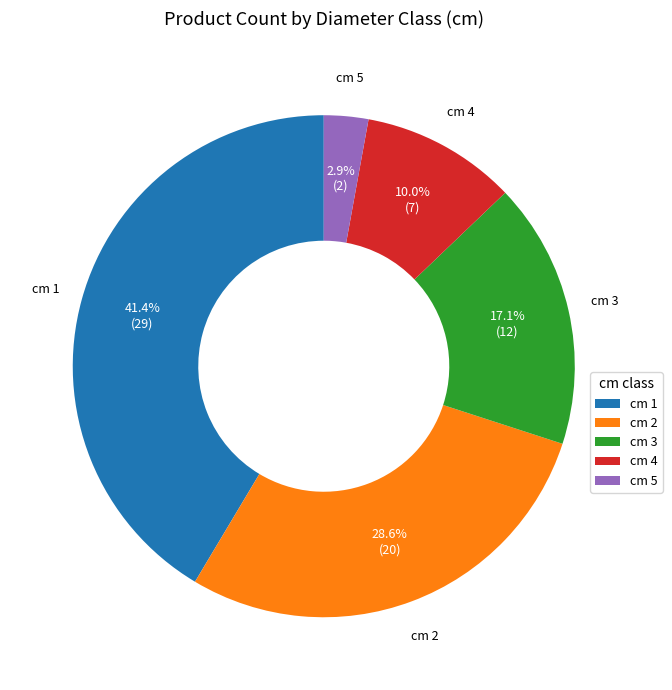

Approximately how many times larger is the value at cm 1 compared to cm 4?

4.1